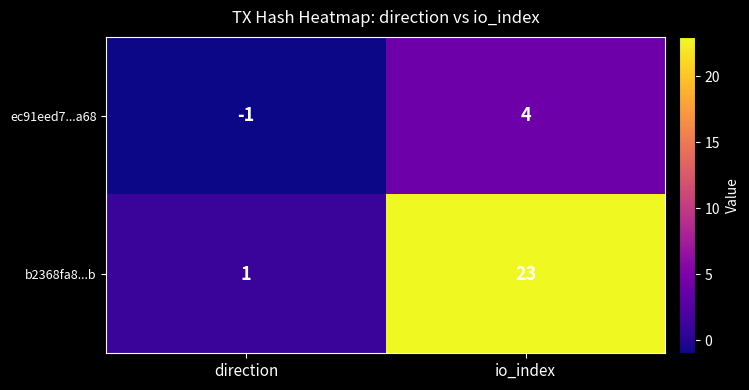

What is the sum of the ec91eed7...a68 values at io_index and direction?

3